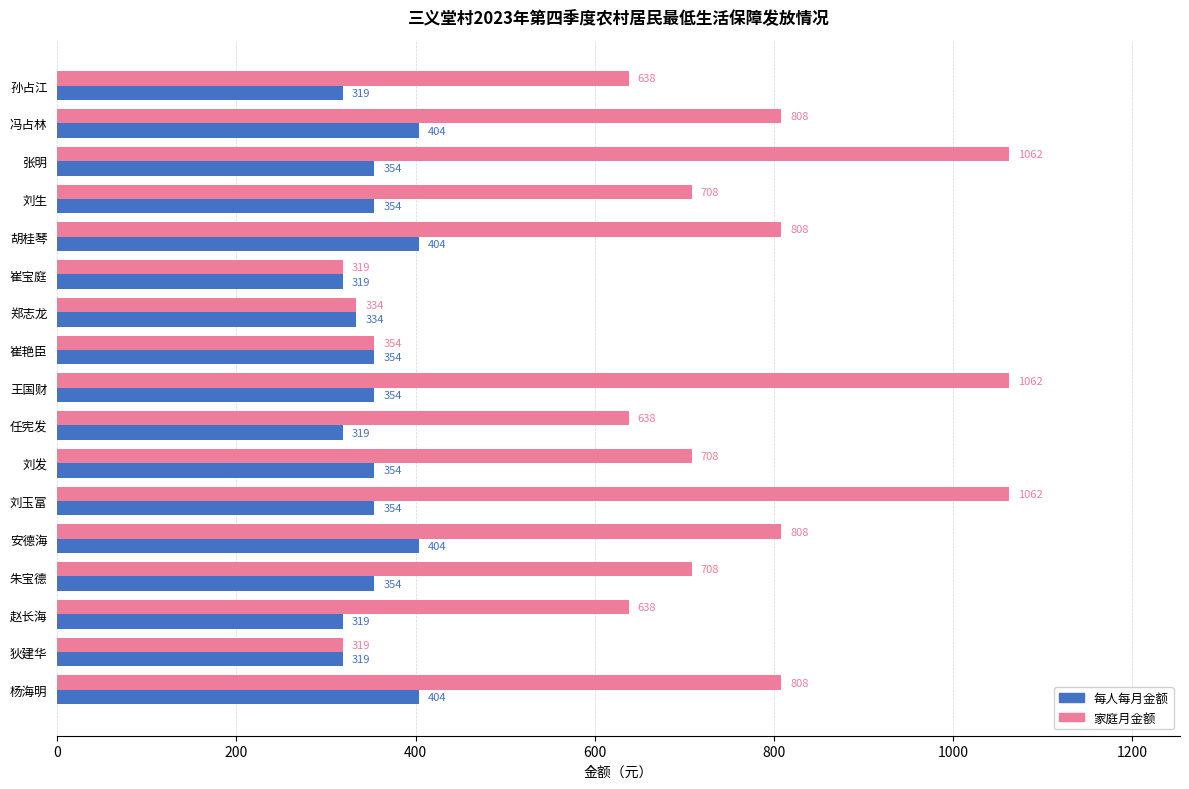

Rank the series at 张明 from lowest to highest value.

每人每月金额, 家庭月金额